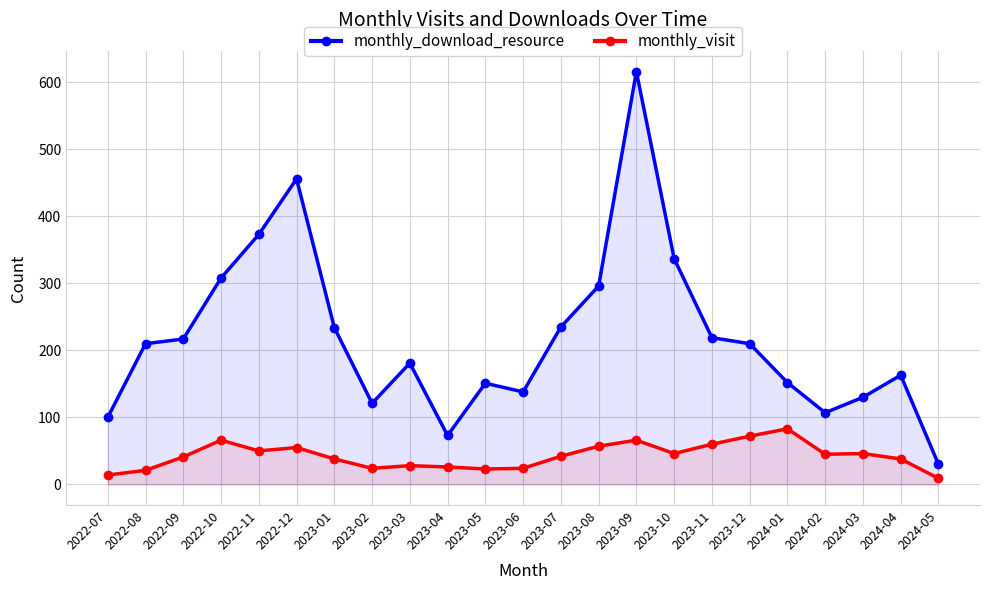

True or false: monthly_visit and monthly_download_resource cross at least once.

False